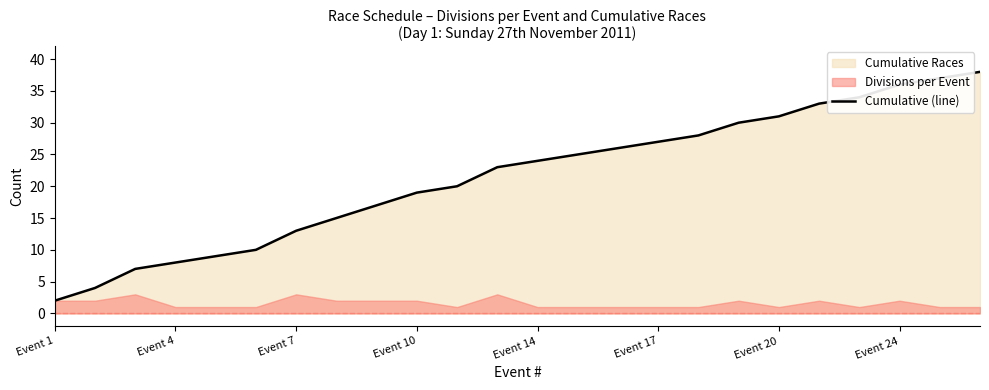

Reading left to right, extract all data points from this chart.

2	4	7	8	9	10	13	15	17	19	20	23	24	25	26	27	28	30	31	33	34	36	37	38